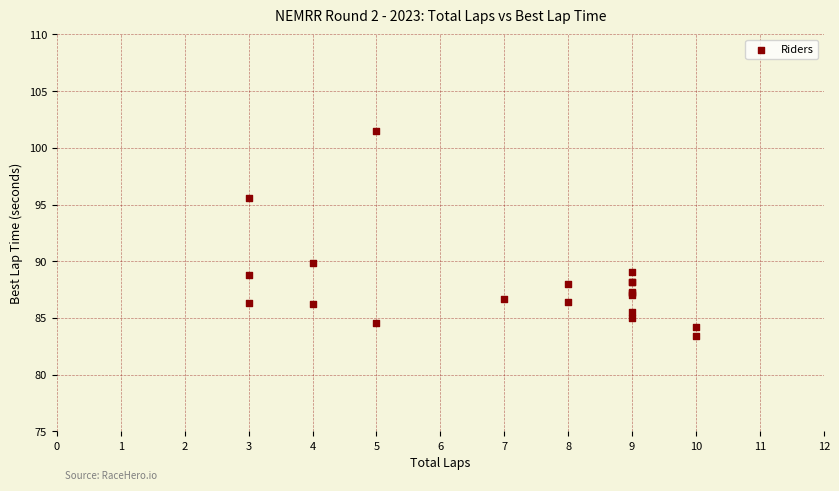

What Y value in the scatter plot is closest to 92?

89.8